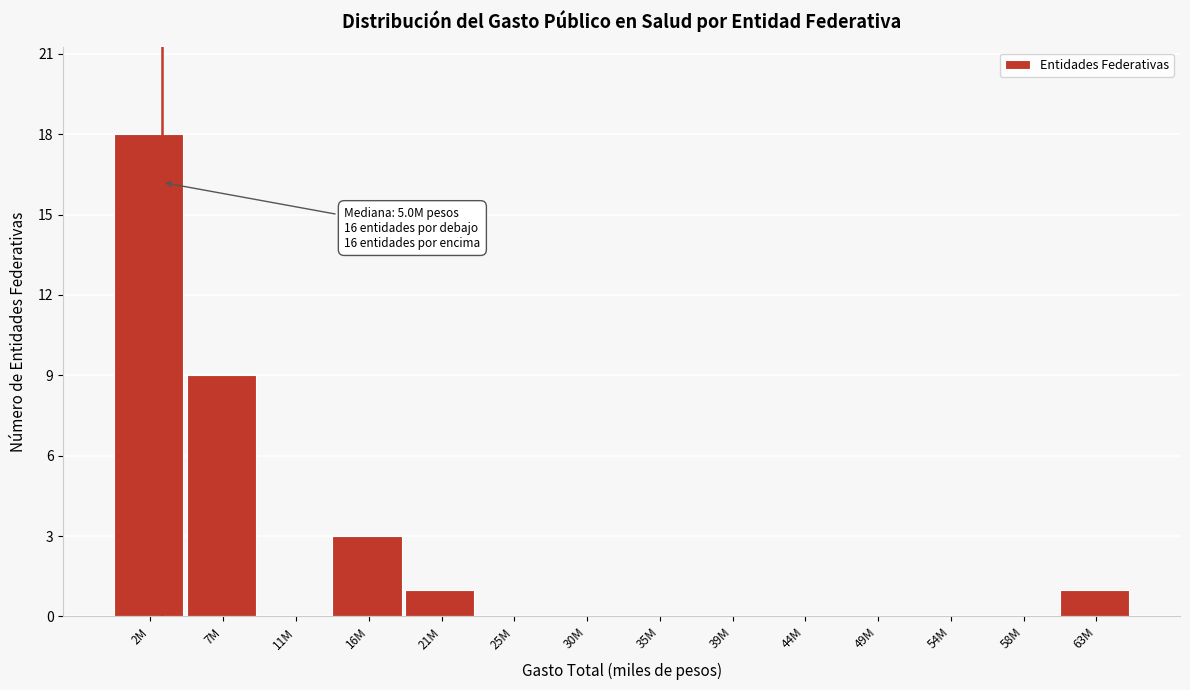

Reading left to right, extract all data points from this chart.

2M=18	7M=9	11M=0	16M=3	21M=1	25M=0	30M=0	35M=0	39M=0	44M=0	49M=0	54M=0	58M=0	63M=1